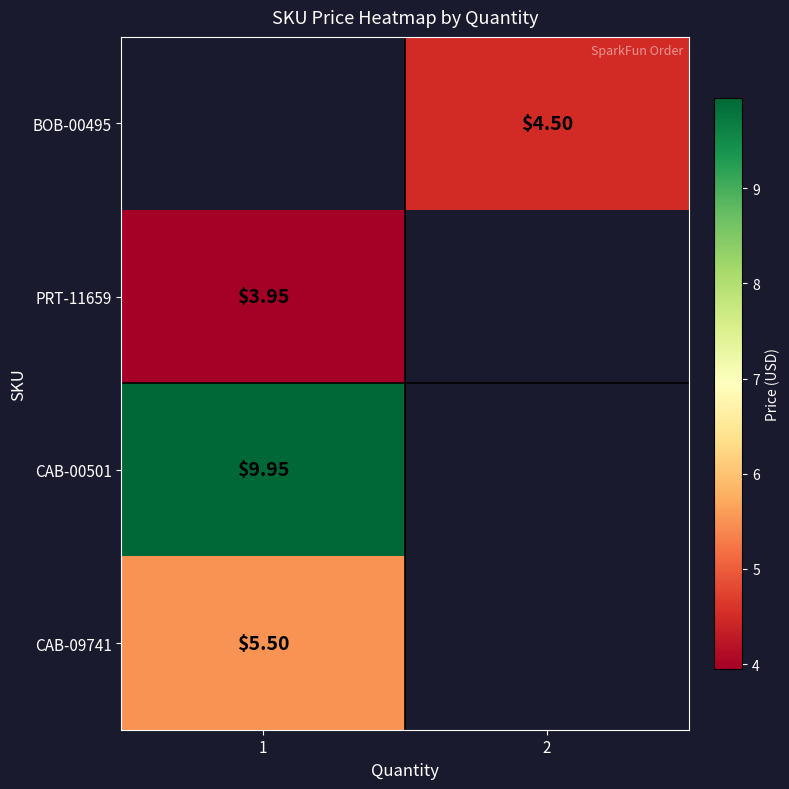

What is the maximum value shown in the chart?

9.9